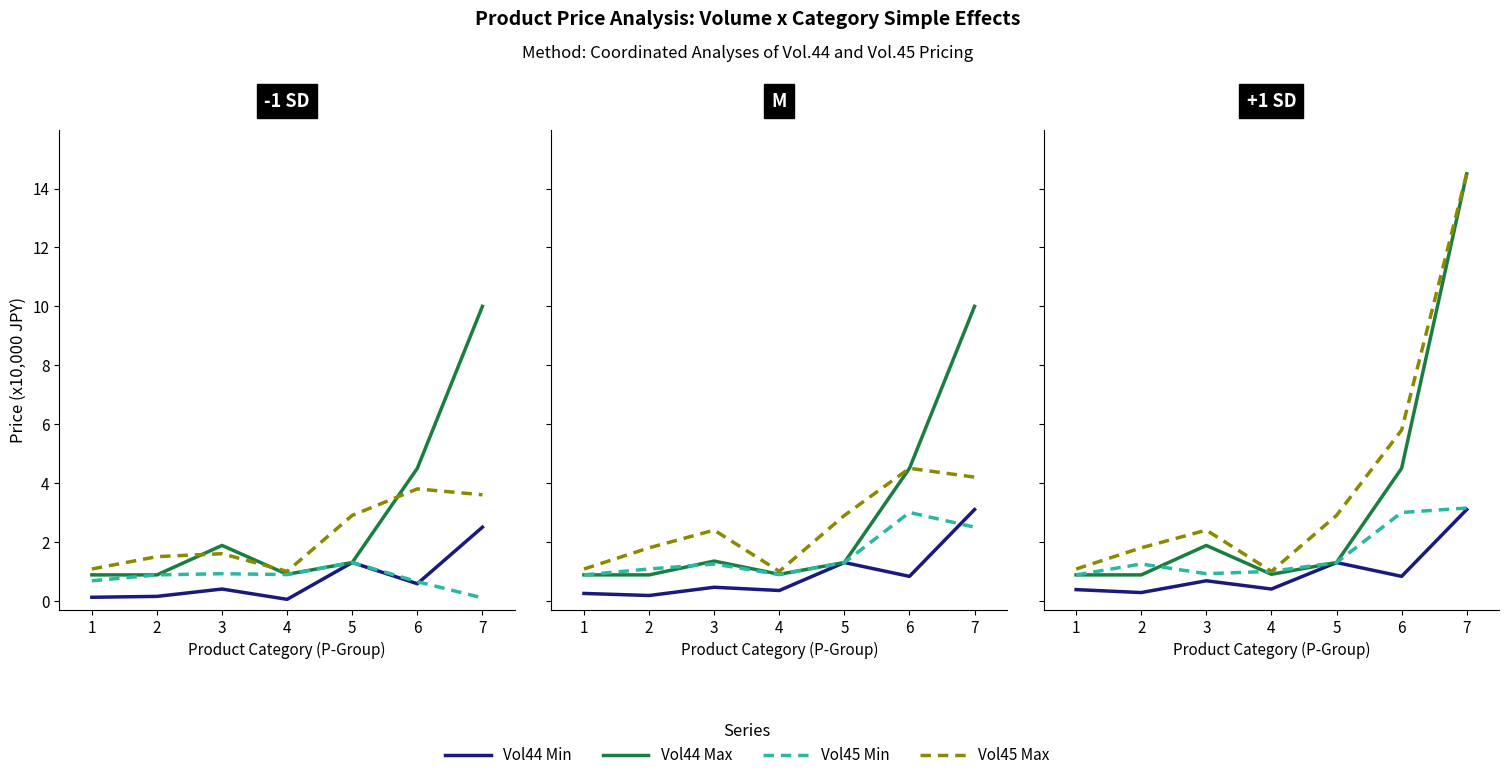

How many series are shown in this chart?

4